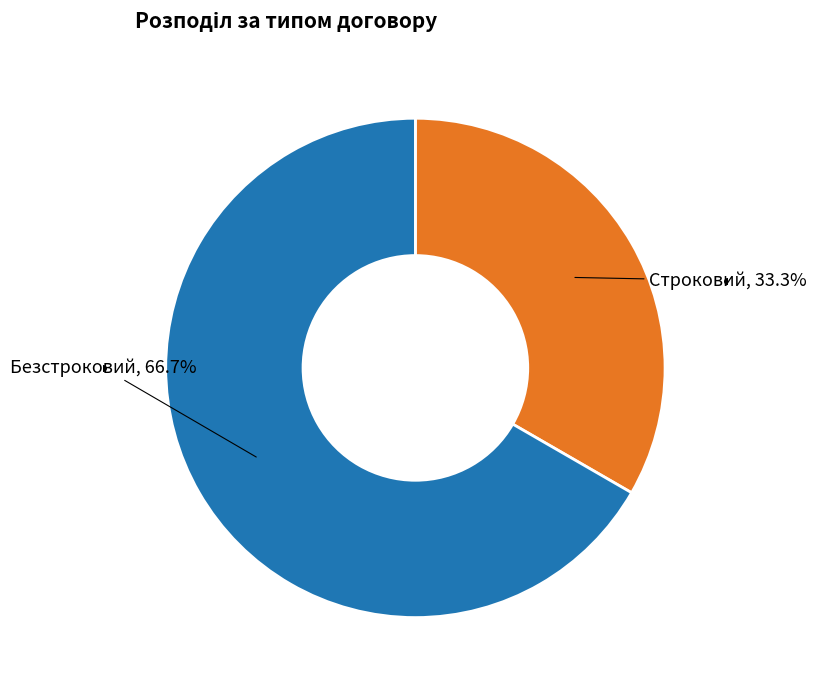

Is there any slice that represents more than half of the pie?

Yes